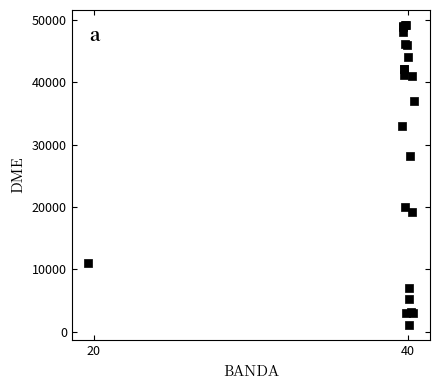

What Y value in the scatter plot is closest to 25099?

28164